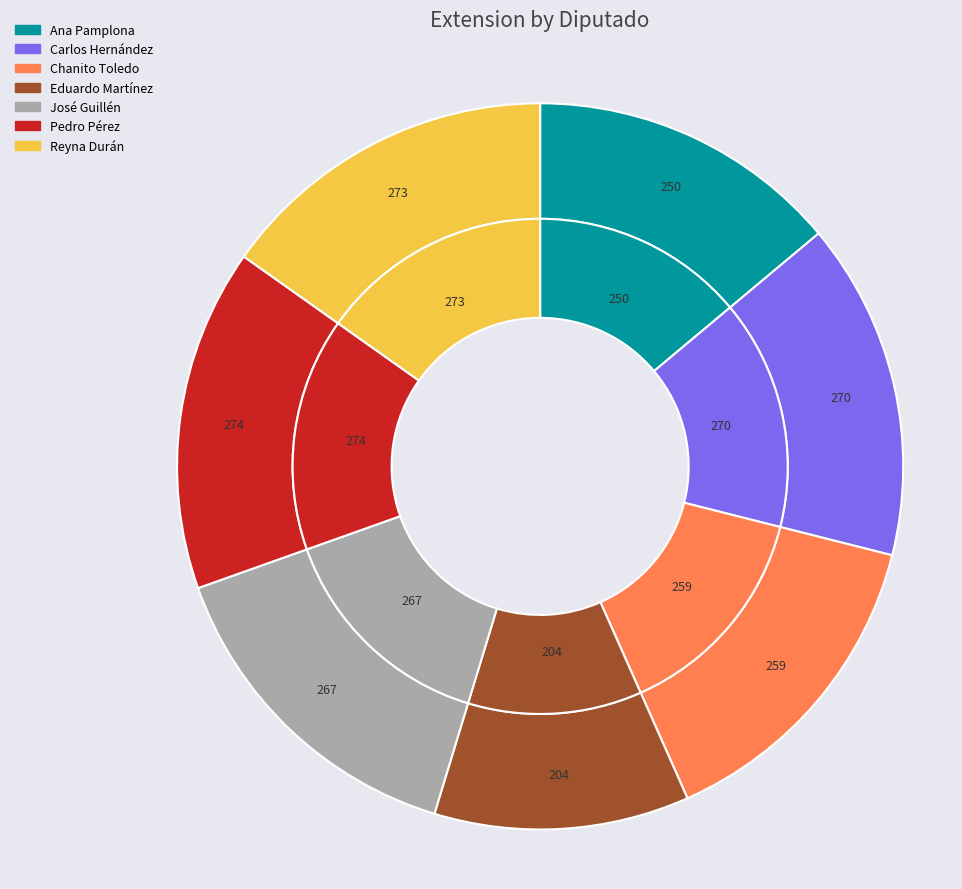

What is the change in value from Eduardo Lorenzo Martínez Arcila (XVI) to Pedro Enrique Pérez Díaz (XVI)?

+70